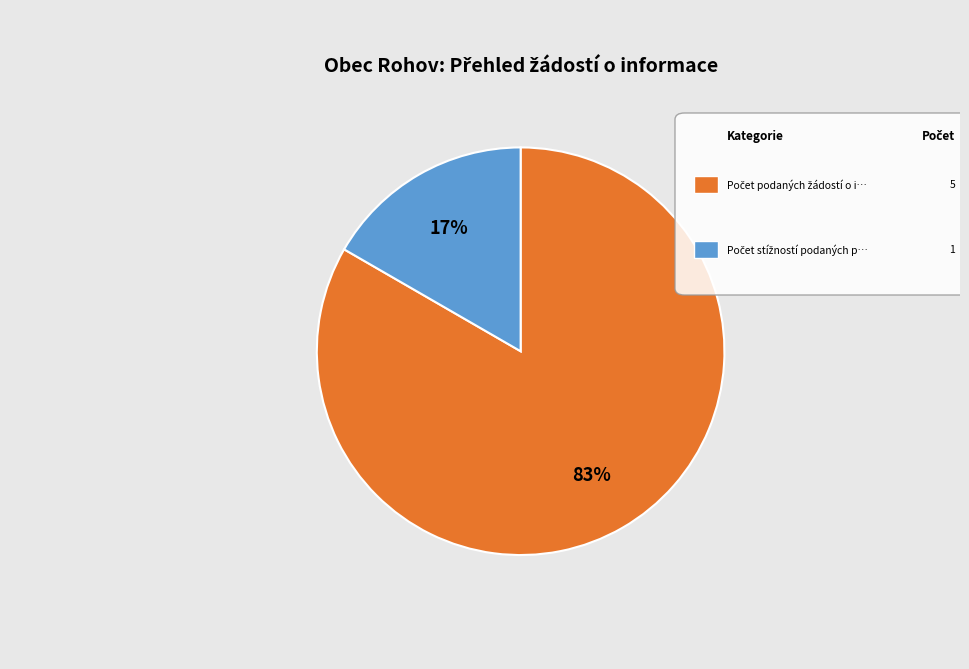

Does any single category account for the majority?

Yes